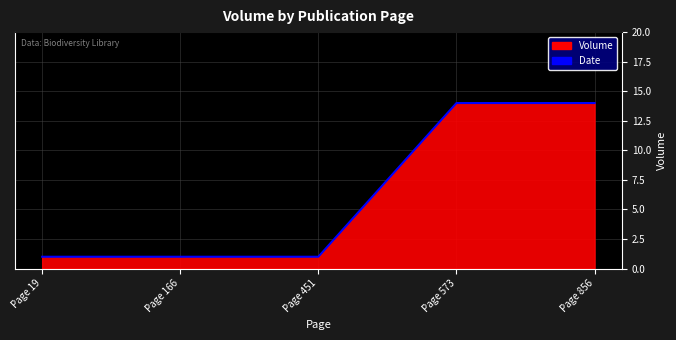

Which has a higher value, Page 573 or Page 166?

Page 573